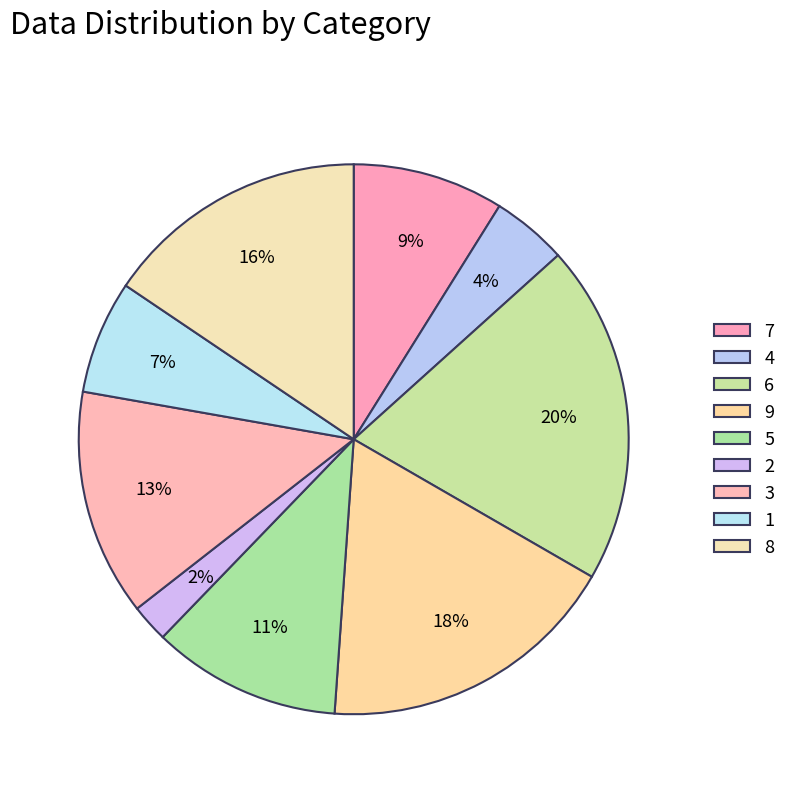

Count the number of slices in the pie.

9